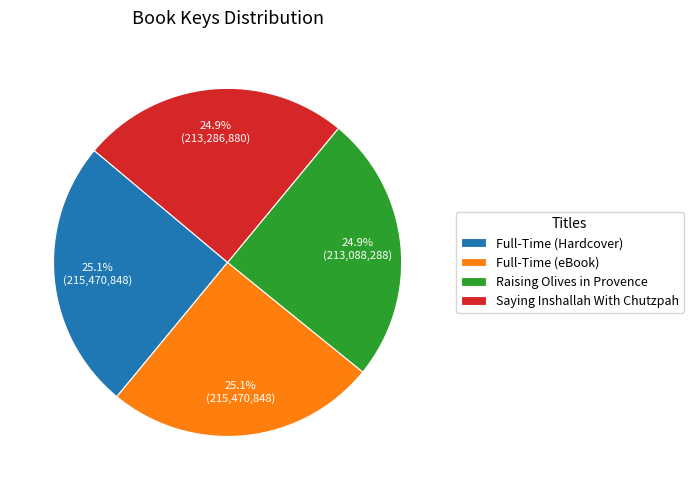

What is the ratio of the value at Raising Olives in Provence to the value at Full-Time (eBook)?

1.0